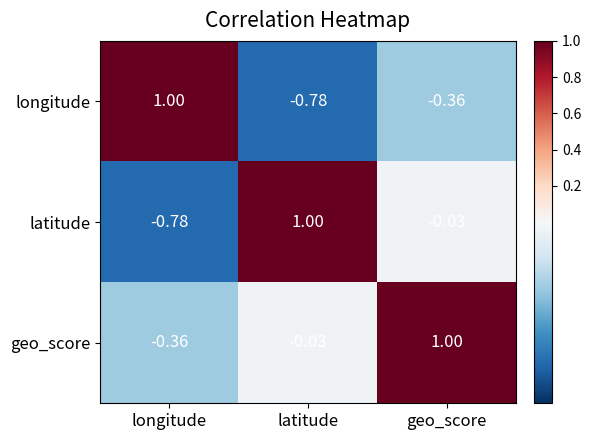

At which category is the sum across all series the highest?

geo_score